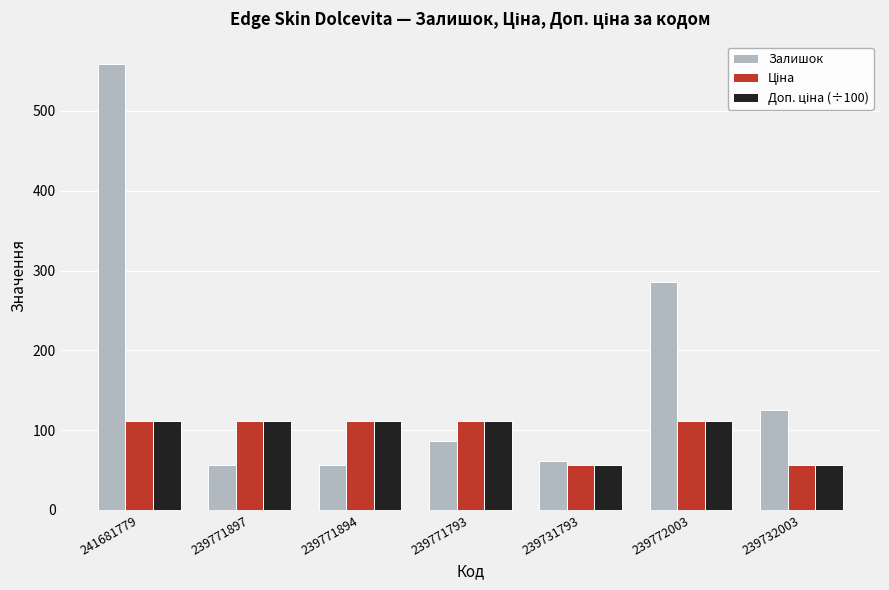

What is the value of the Залишок bar at the 2nd from the left?

56.0